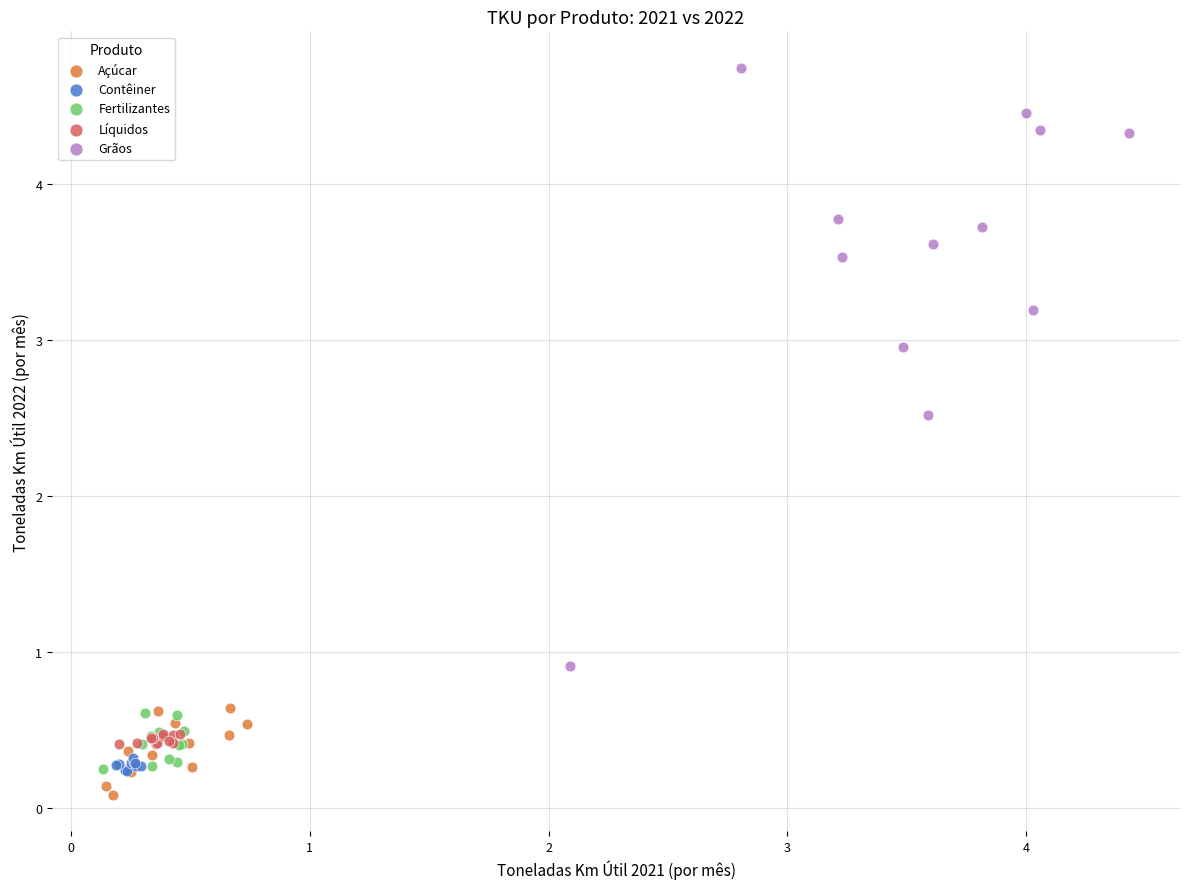

Which series contains the highest Y value?

Grãos